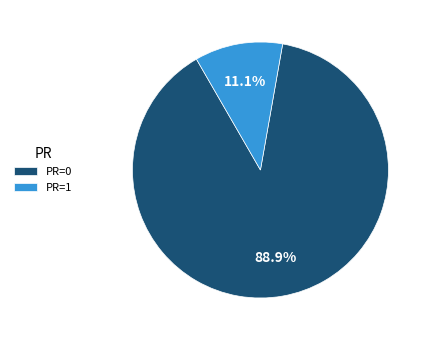

How many slices are in this pie chart?

2